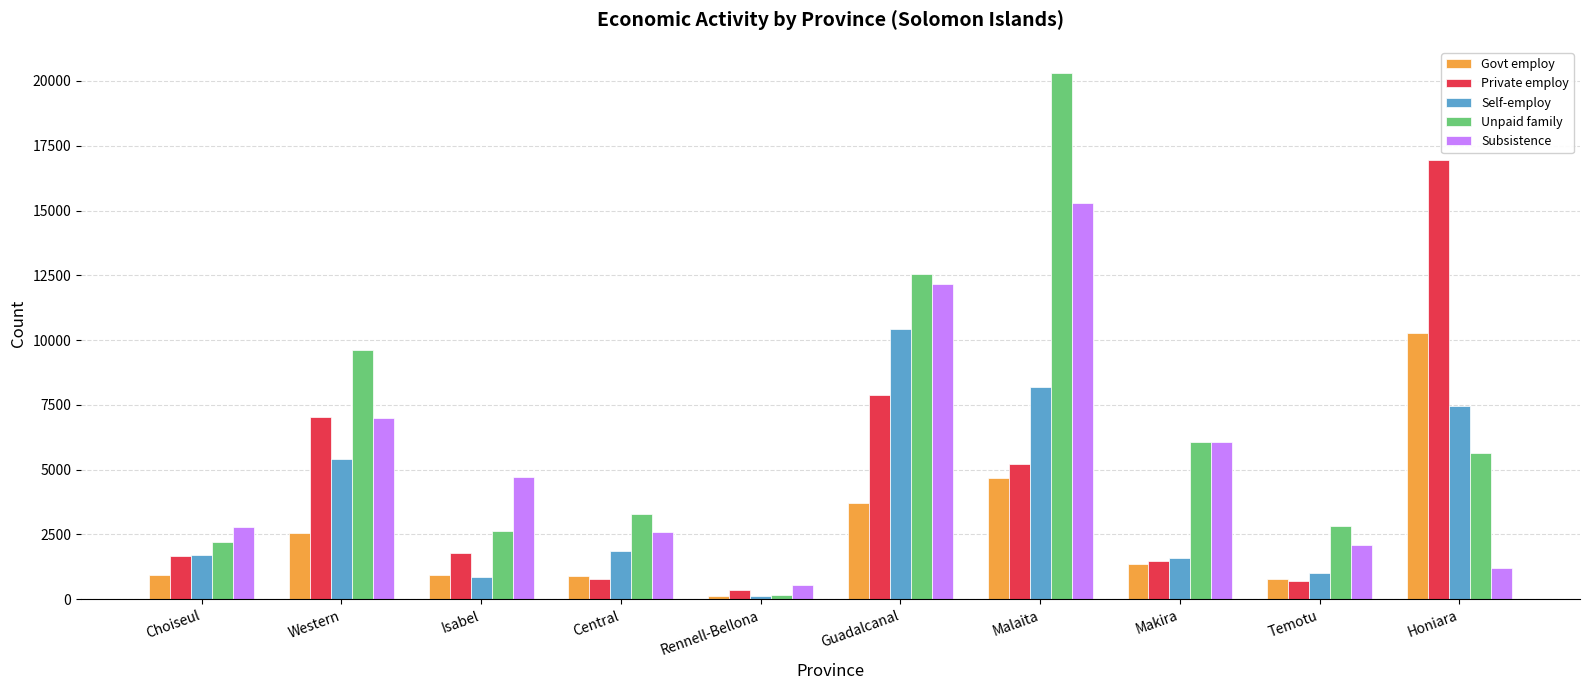

Which series changed the most between Guadalcanal and Makira?

Self-employ